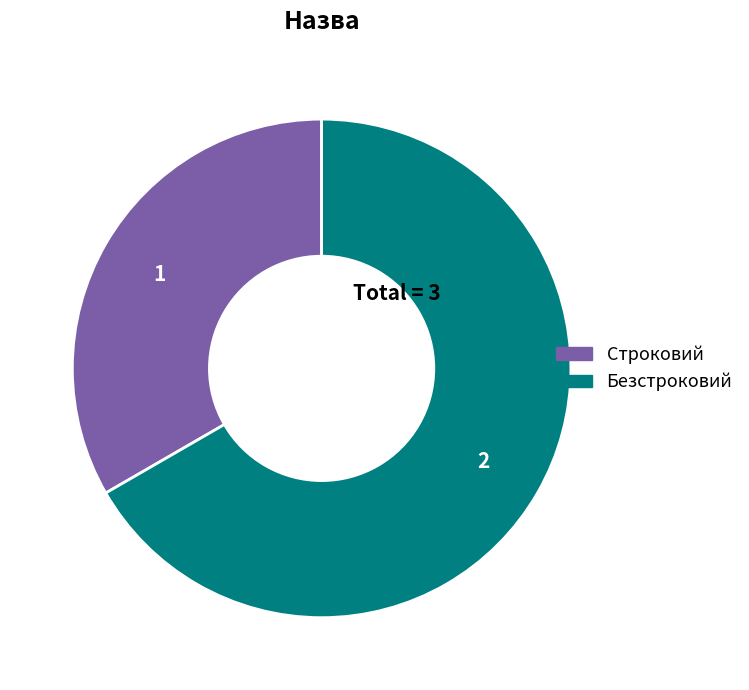

Approximately how many times larger is the value at Безстроковий compared to Строковий?

2.0